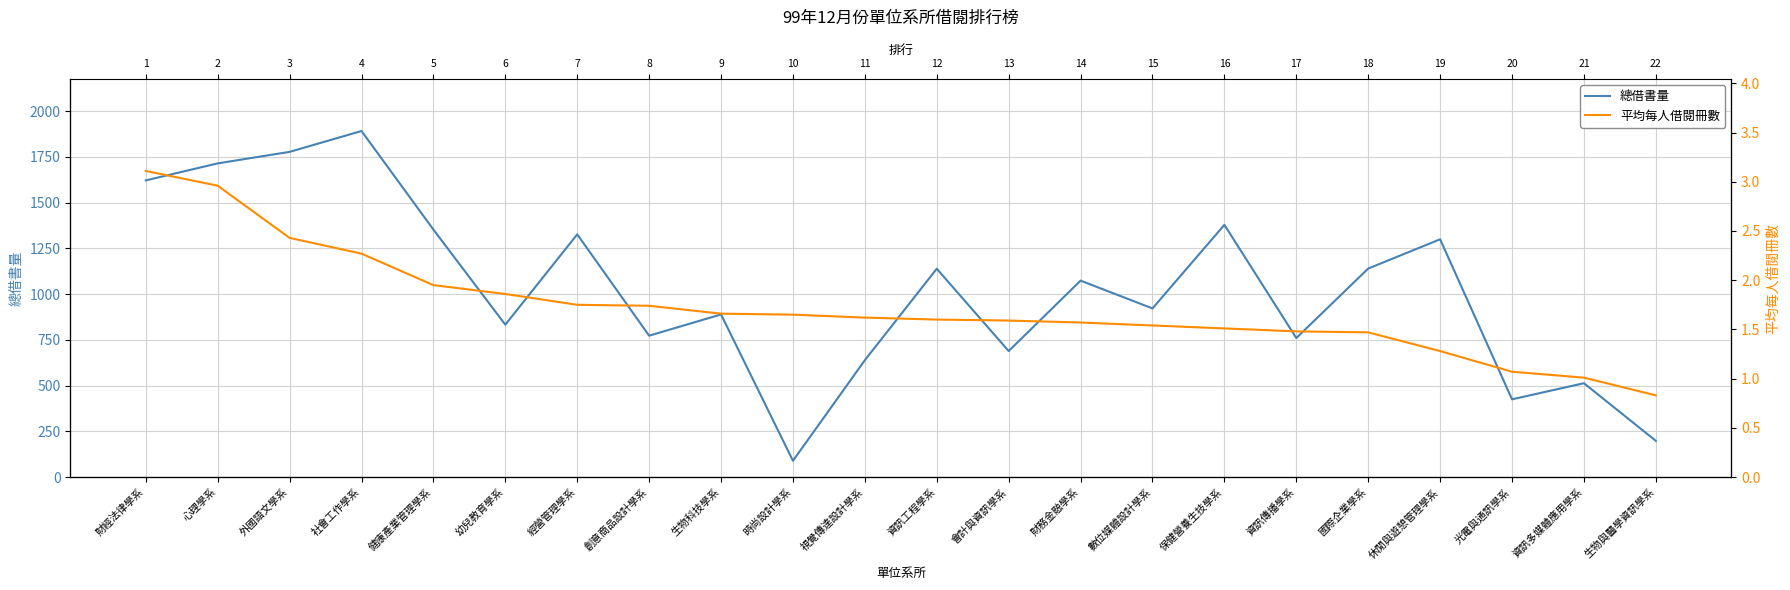

What is the difference between the highest and lowest values at 視覺傳達設計學系?

637.4